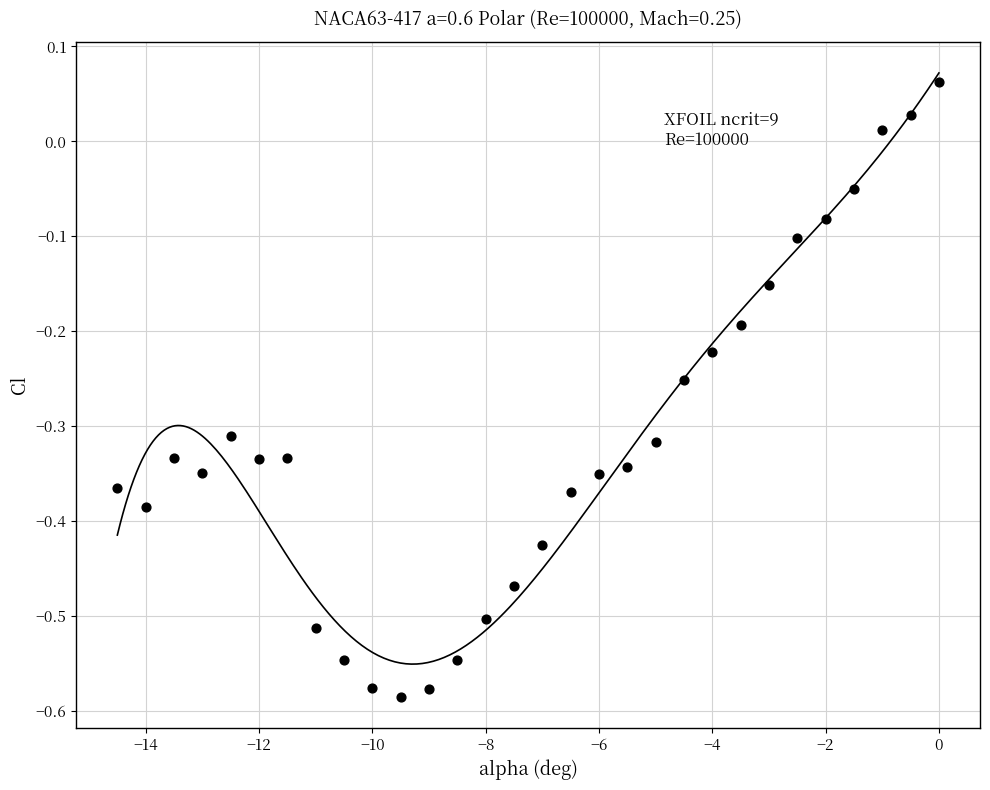

What is the range of X values (max minus min)?

14.5